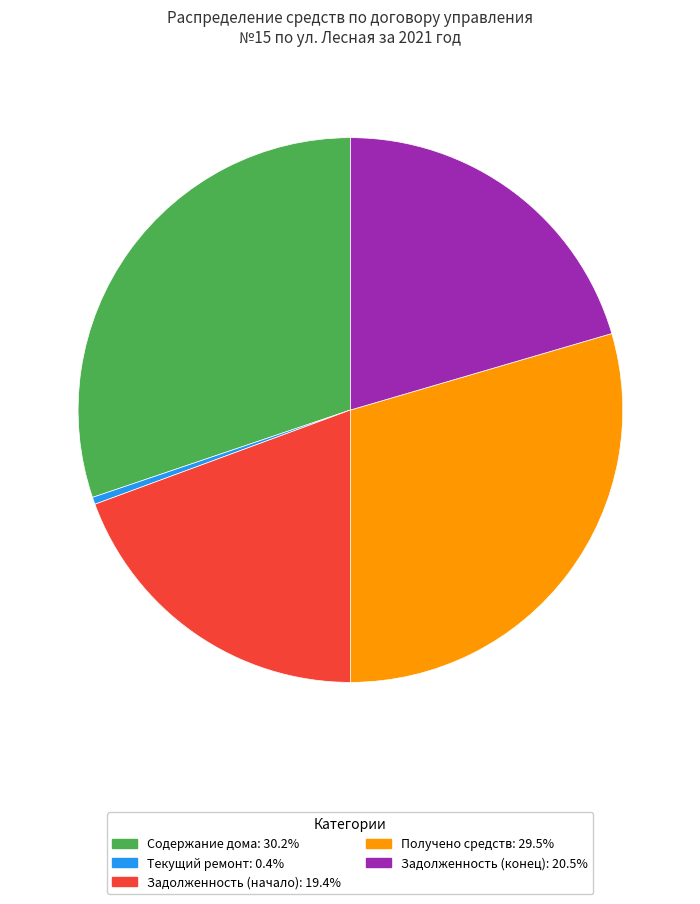

Is the sum of Задолженность (конец): 20.5% and Задолженность (начало): 19.4% greater than half?

No